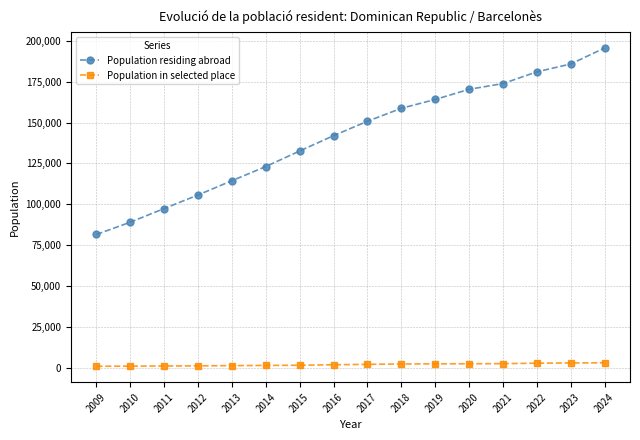

Rank the series by their average value, from highest to lowest.

Population residing abroad, Population in selected place